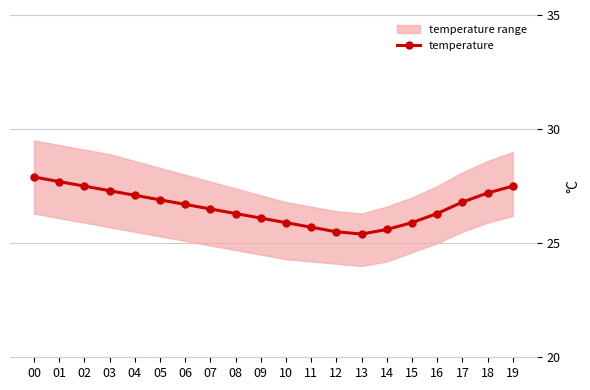

Reading right to left, what are all the values shown in this chart?

19=27.5	18=27.2	17=26.8	16=26.3	15=25.9	14=25.6	13=25.4	12=25.5	11=25.7	10=25.9	09=26.1	08=26.3	07=26.5	06=26.7	05=26.9	04=27.1	03=27.3	02=27.5	01=27.7	00=27.9